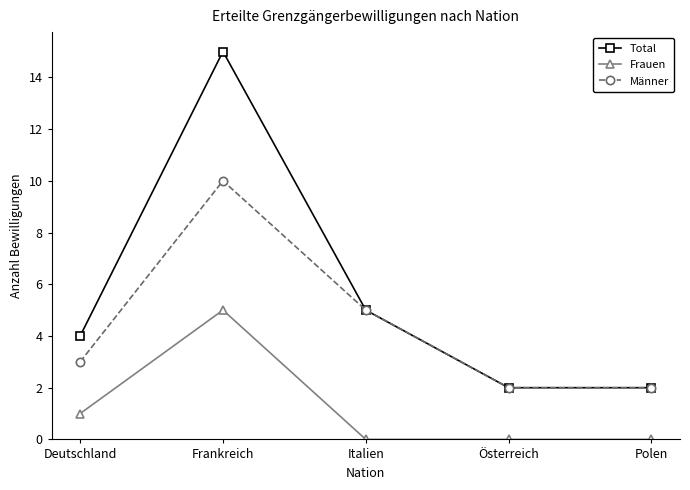

At which category does Total reach its first local peak?

Frankreich